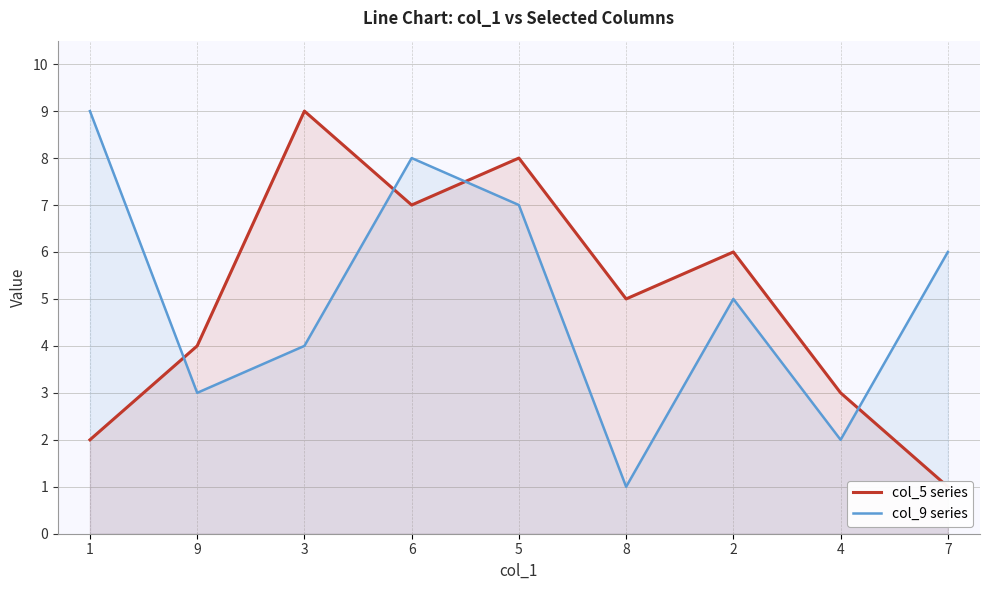

Between which two adjacent categories do col_5 series and col_9 series first intersect?

1 and 9